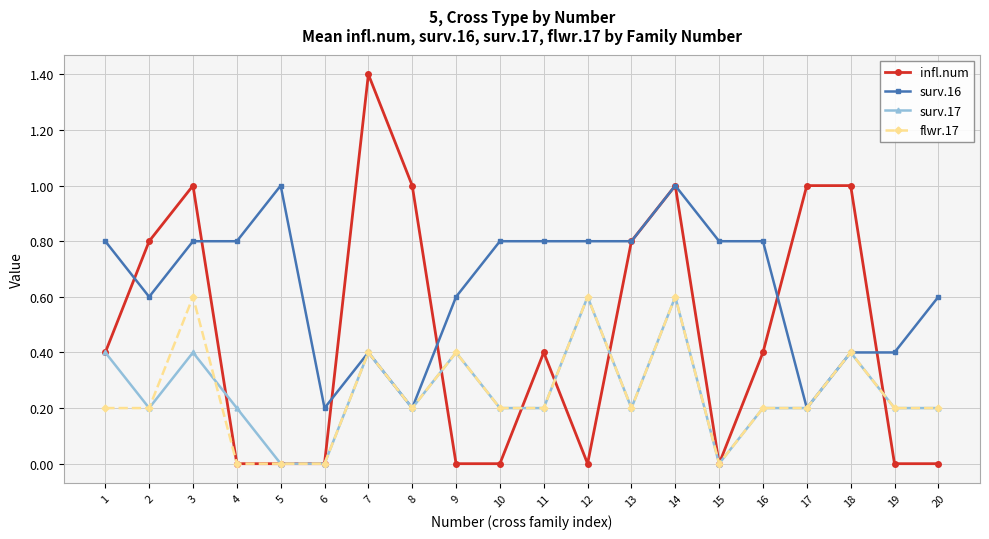

What are all the series names shown in the legend?

infl.num, surv.16, surv.17, flwr.17